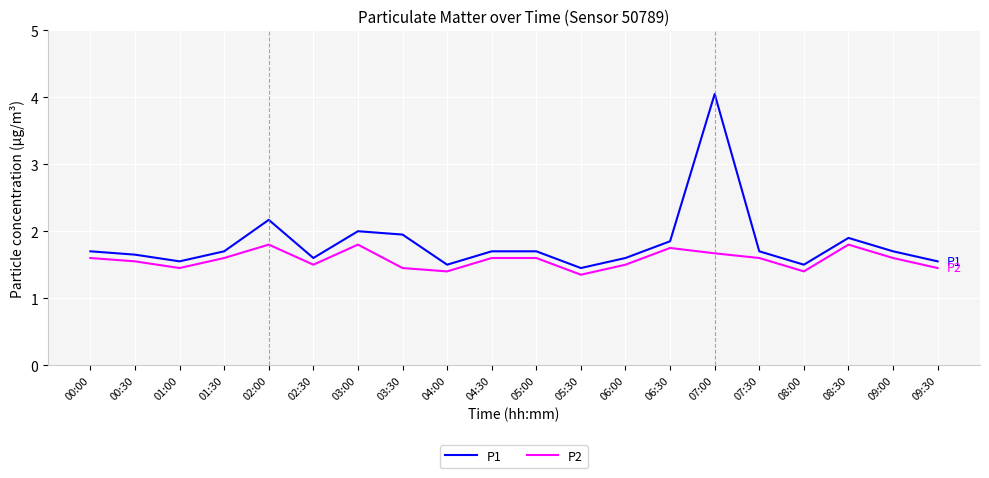

Which series has the largest range (max minus min)?

P1